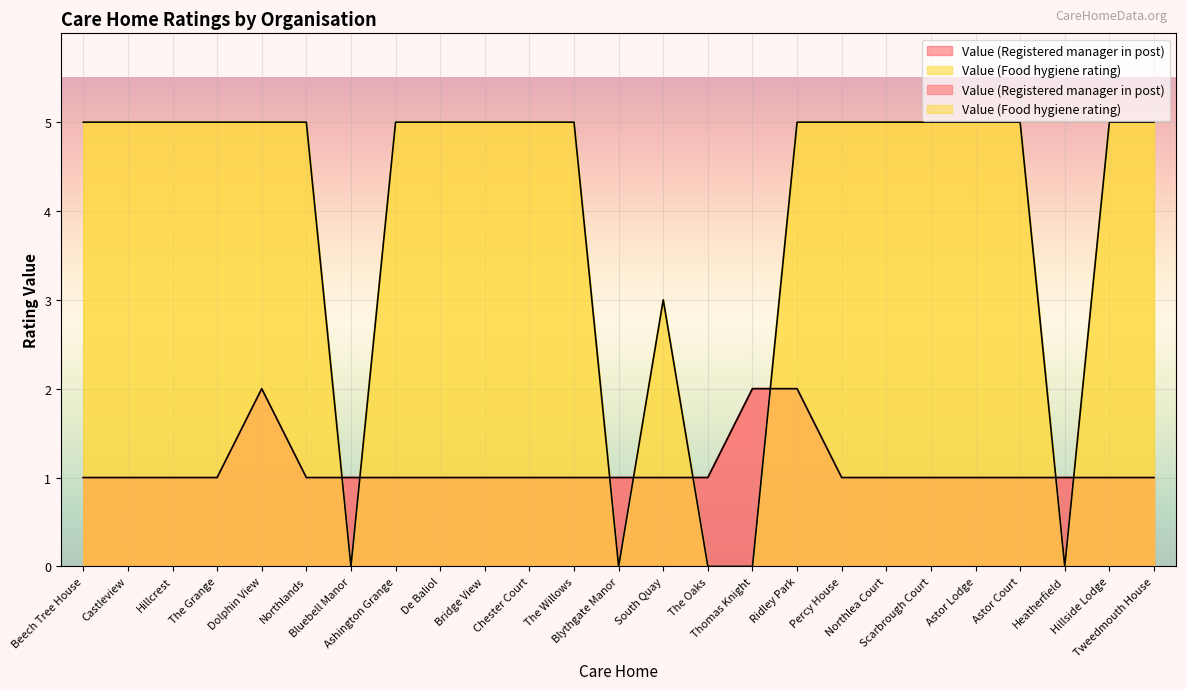

List the labels in order of Value (Food hygiene rating) value, smallest first.

Bluebell Manor, Blythgate Manor, The Oaks, Thomas Knight, Heatherfield, South Quay, Beech Tree House, Castleview, Hillcrest, The Grange, Dolphin View, Northlands, Ashington Grange, De Baliol, Bridge View, Chester Court, The Willows, Ridley Park, Percy House, Northlea Court, Scarbrough Court, Astor Lodge, Astor Court, Hillside Lodge, Tweedmouth House